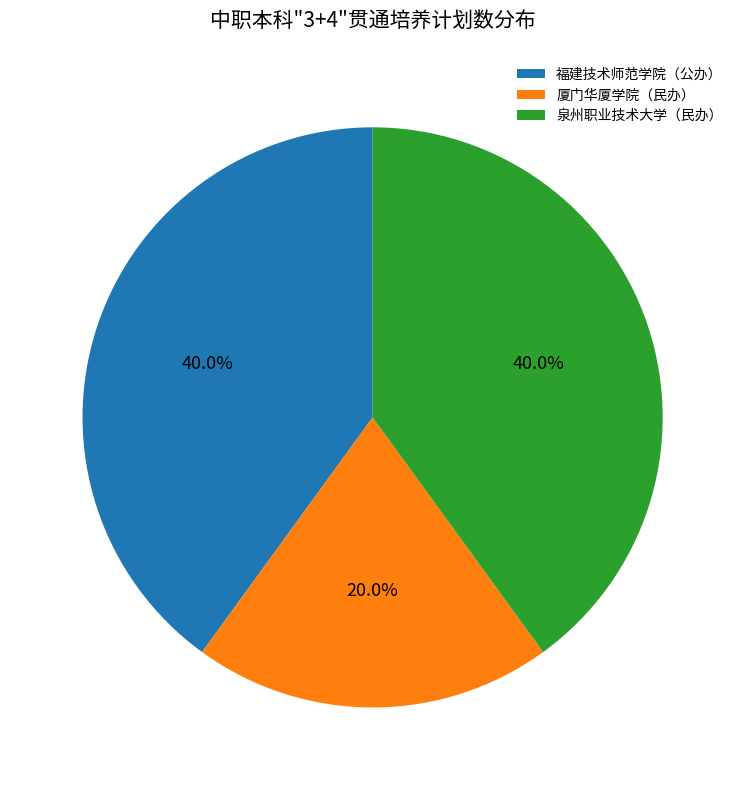

Is it true that 厦门华厦学院（民办） is 34% of the pie?

False